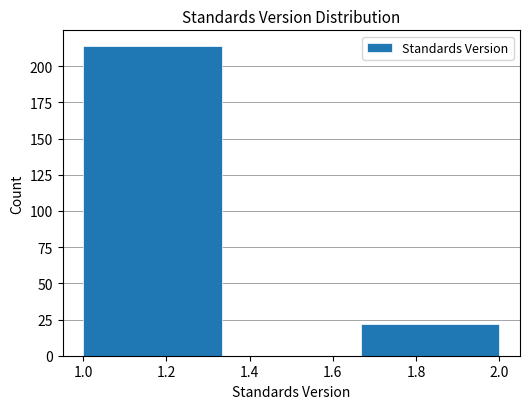

What is the height of the bar covering 1.00 to 1.34 on the x-axis? Neither the bar edges nor the heights are printed on the chart, so give them approximately, as read against the axes.

215